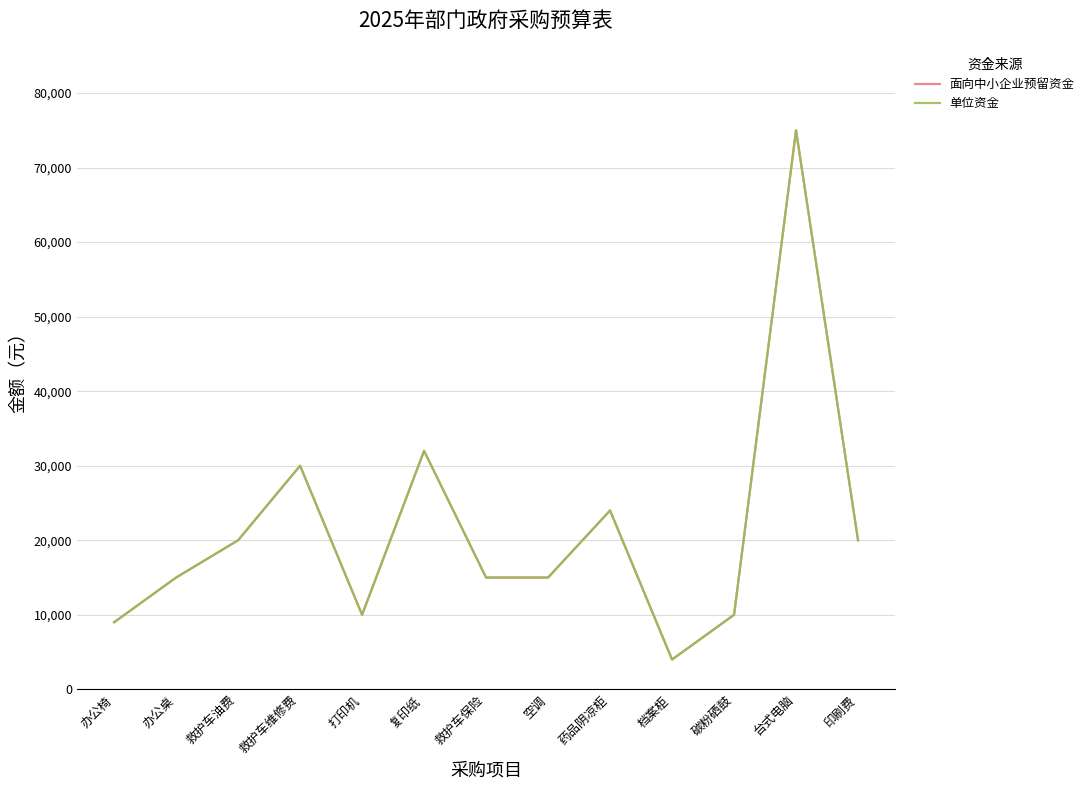

Does the chart display data point markers on the line(s)?

No